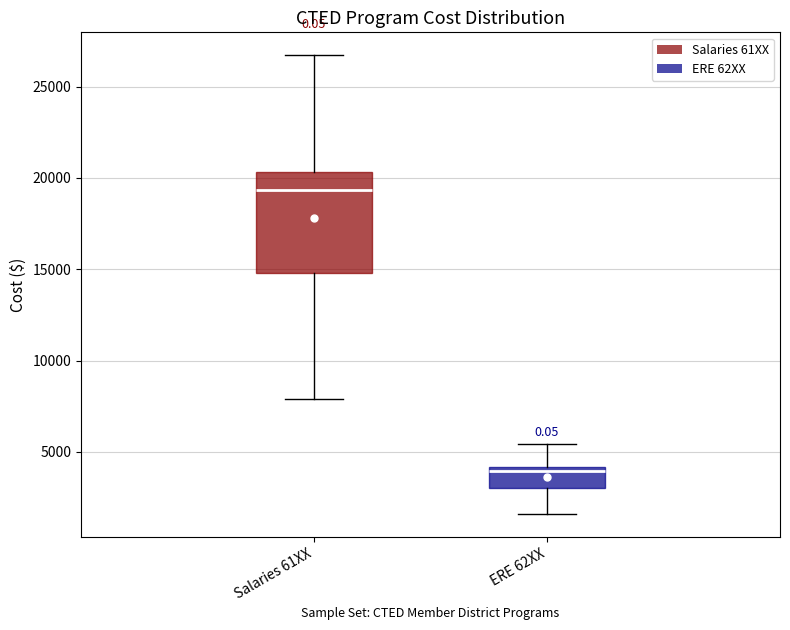

Reading left to right, transcribe this box plot: for each box, give where its median line is, the range the box spans, and where its two whiskers end, as read against the y-axis. The values are not printed on the chart, so give them approximately, as read against the axis.

Salaries 61XX: median 19500, box 15000 to 20500, whiskers 8000 to 26500
ERE 62XX: median 4000 (just below the box's upper edge), box 3000 to 4000, whiskers 1500 to 5500